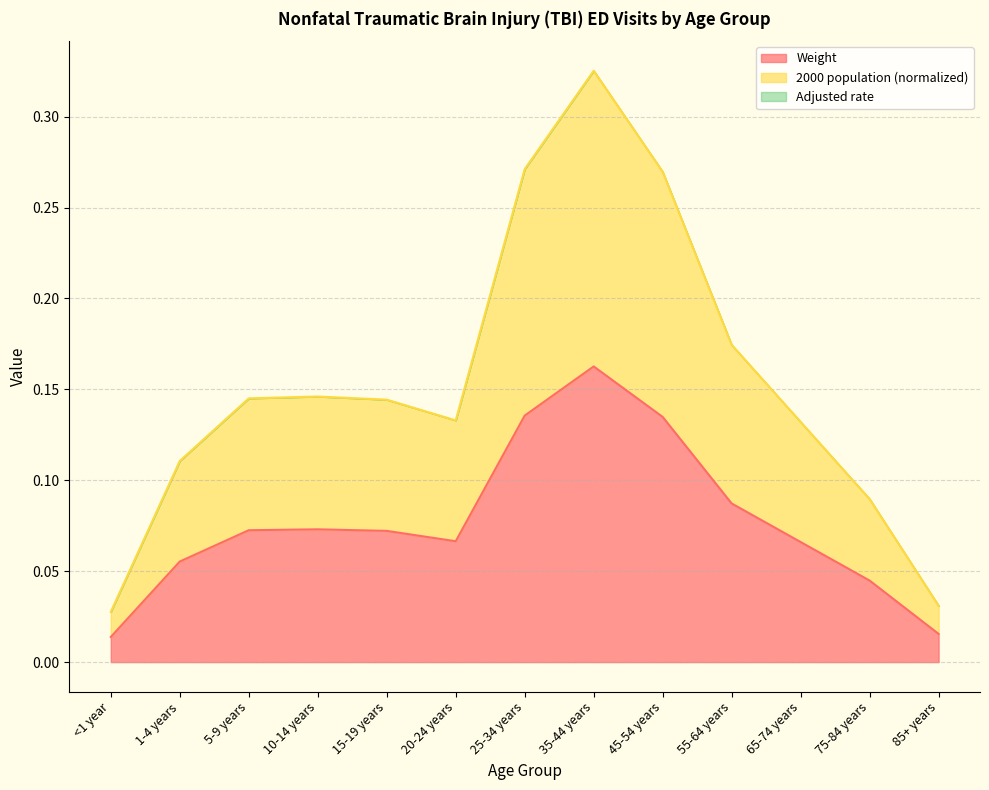

What is the sum of the Weight values at 85+ years and 65-74 years?

0.1